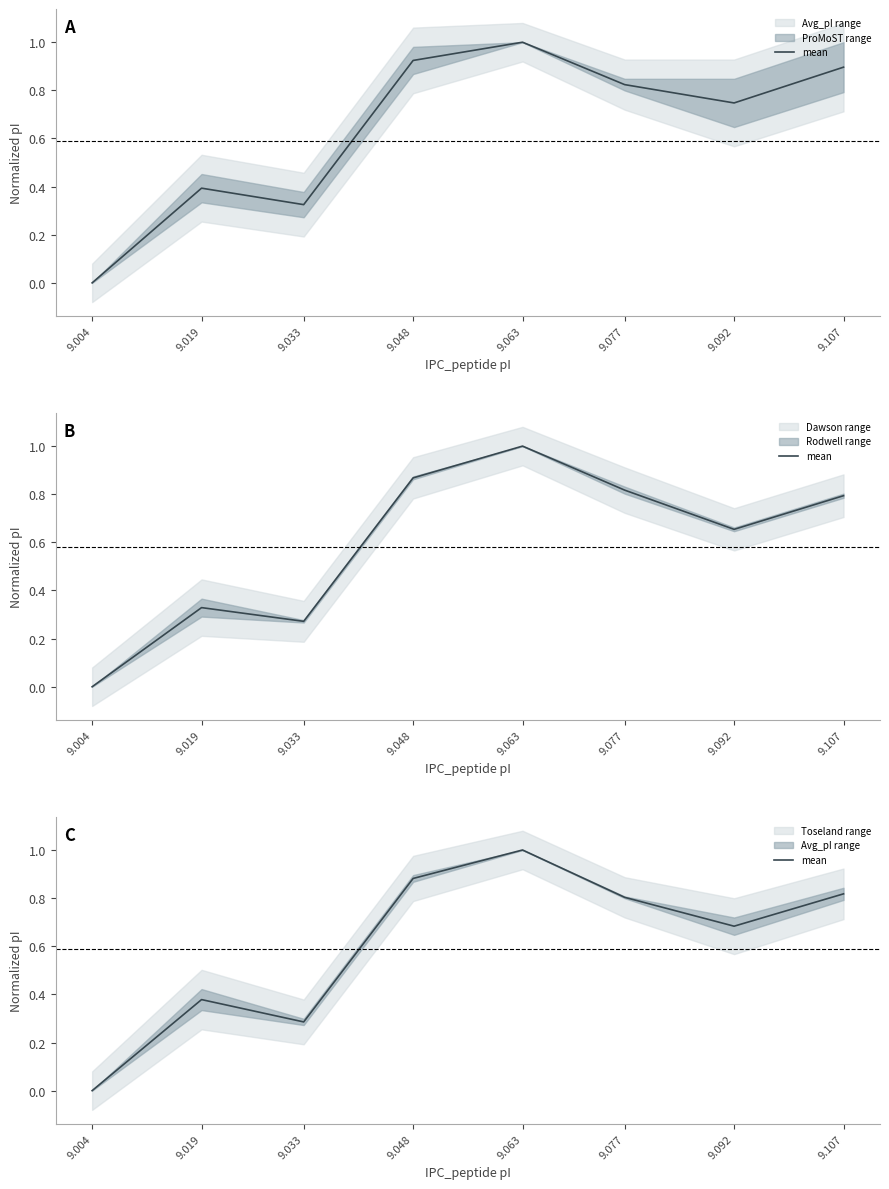

How many positive values are there?

7